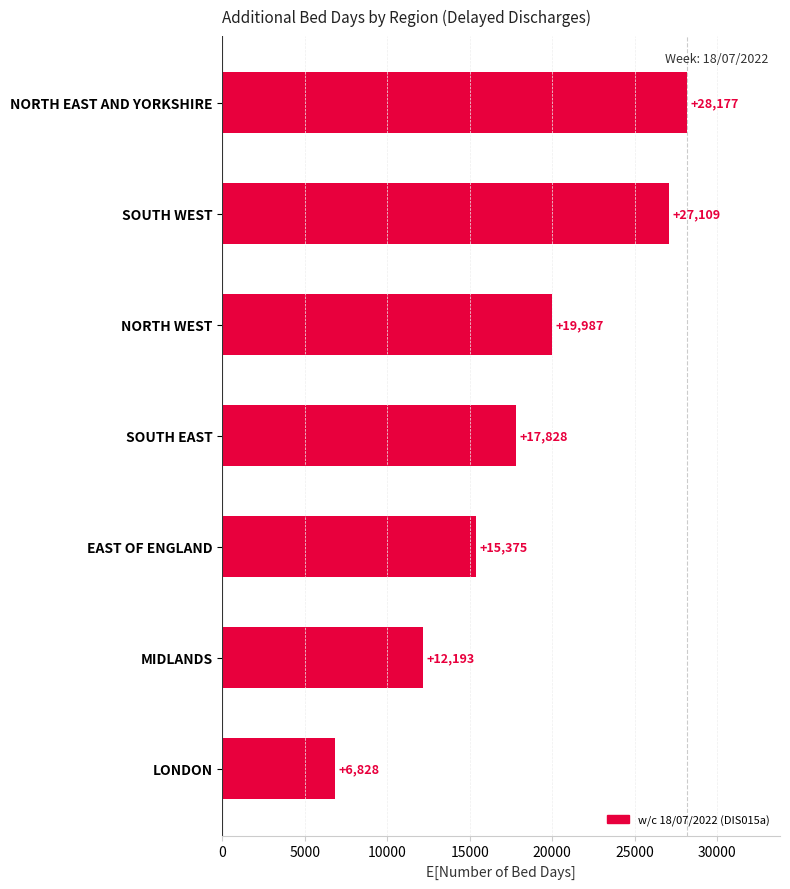

What is the sum of all values?

127497